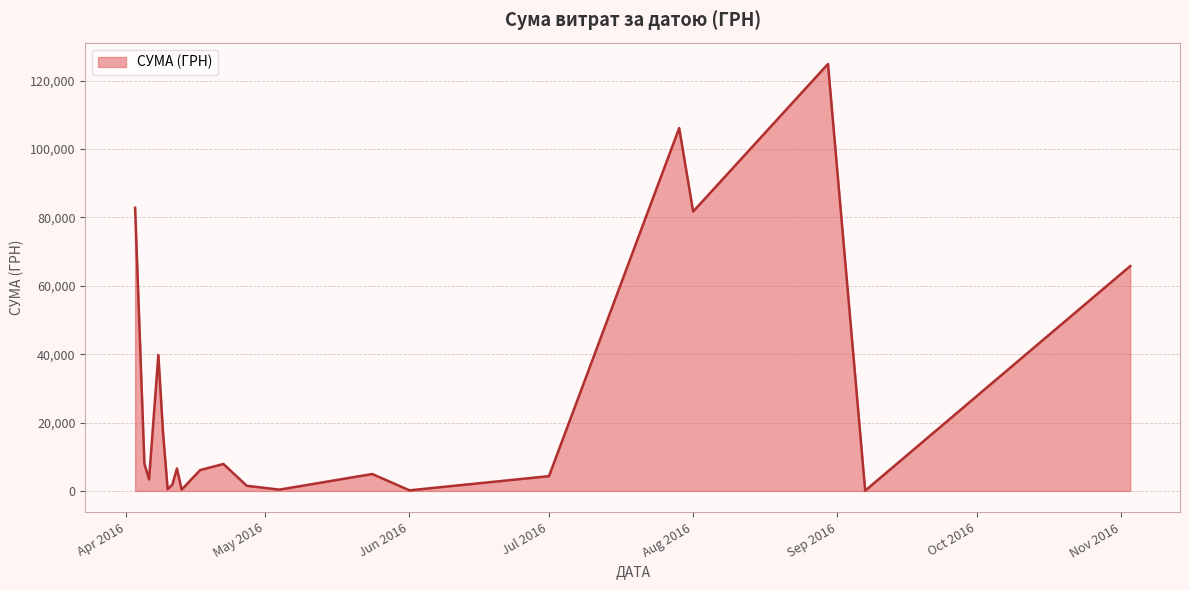

What is the greatest value displayed?

124904.8